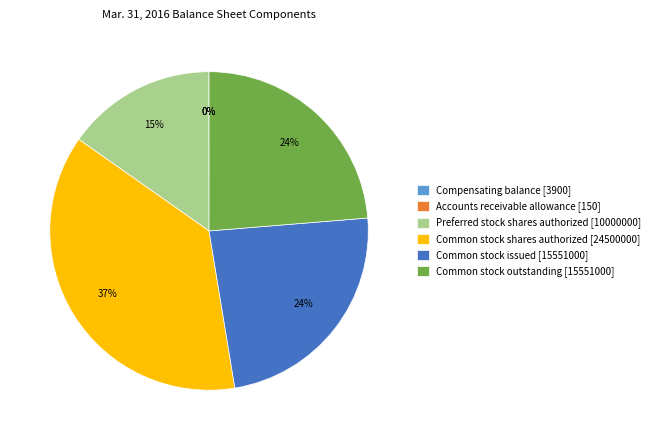

Between Preferred stock shares authorized [10000000] and Common stock outstanding [15551000], which is larger?

Common stock outstanding [15551000]